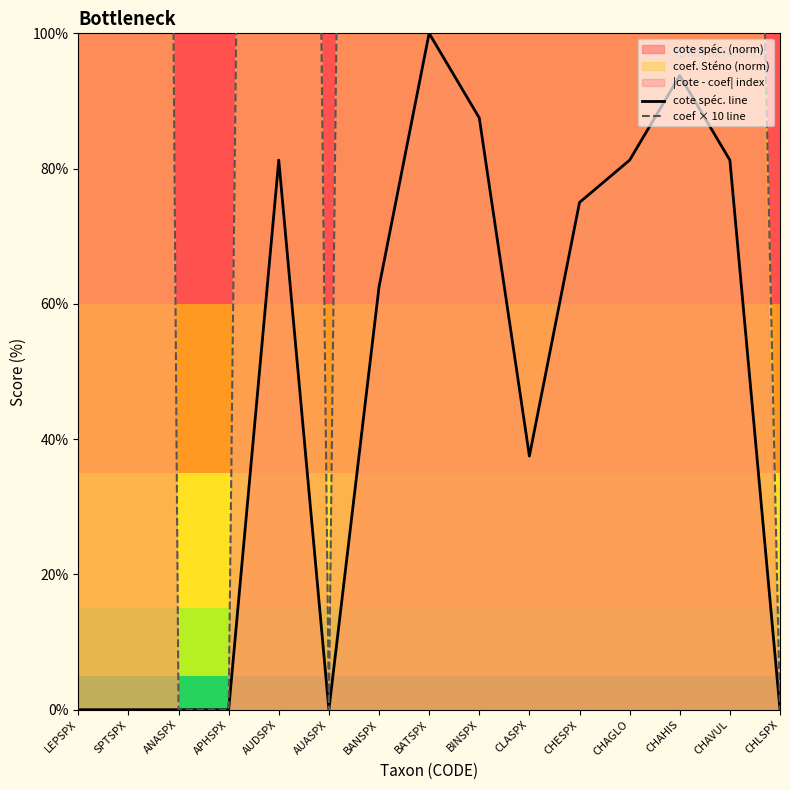

Which category has the highest value in the cote spéc. line series?

BATSPX